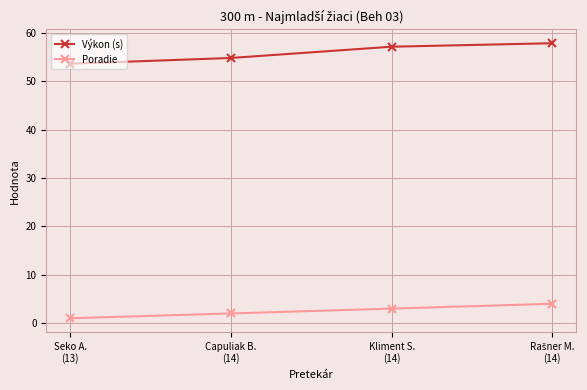

True or false: Výkon (s) and Poradie cross at least once.

False